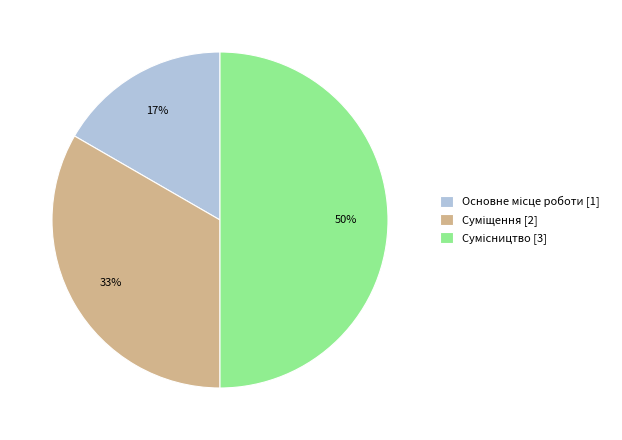

How many slices are in this pie chart?

3